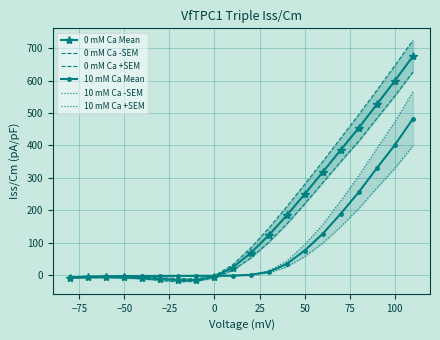

The value of 0 mM Ca Mean at 100 is 599.9. True or false?

True